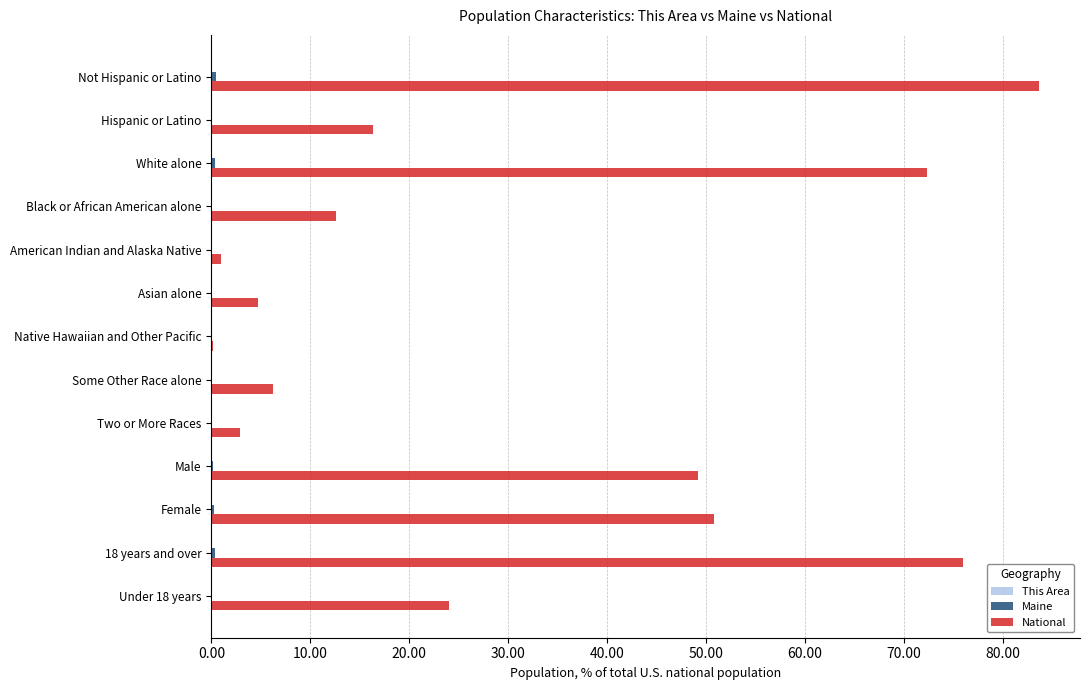

At which category does the chart reach its peak across all series?

Not Hispanic or Latino